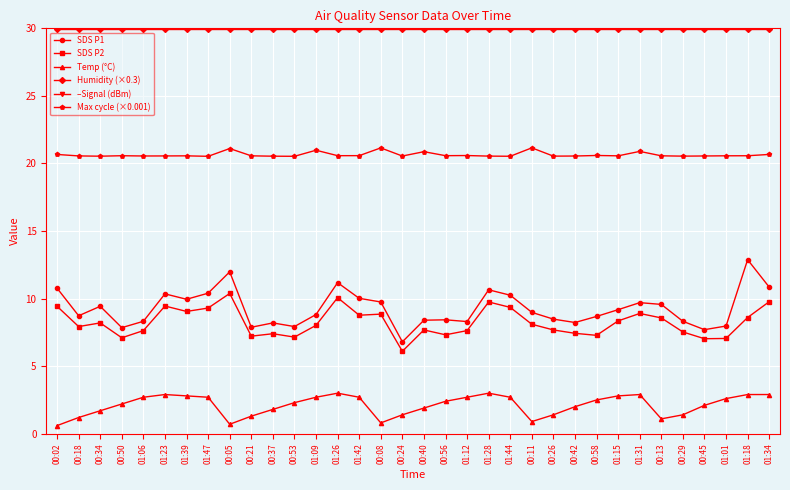

Is the value of SDS P1 at 01:39 greater than the value of Humidity (×0.3) at 01:31?

No